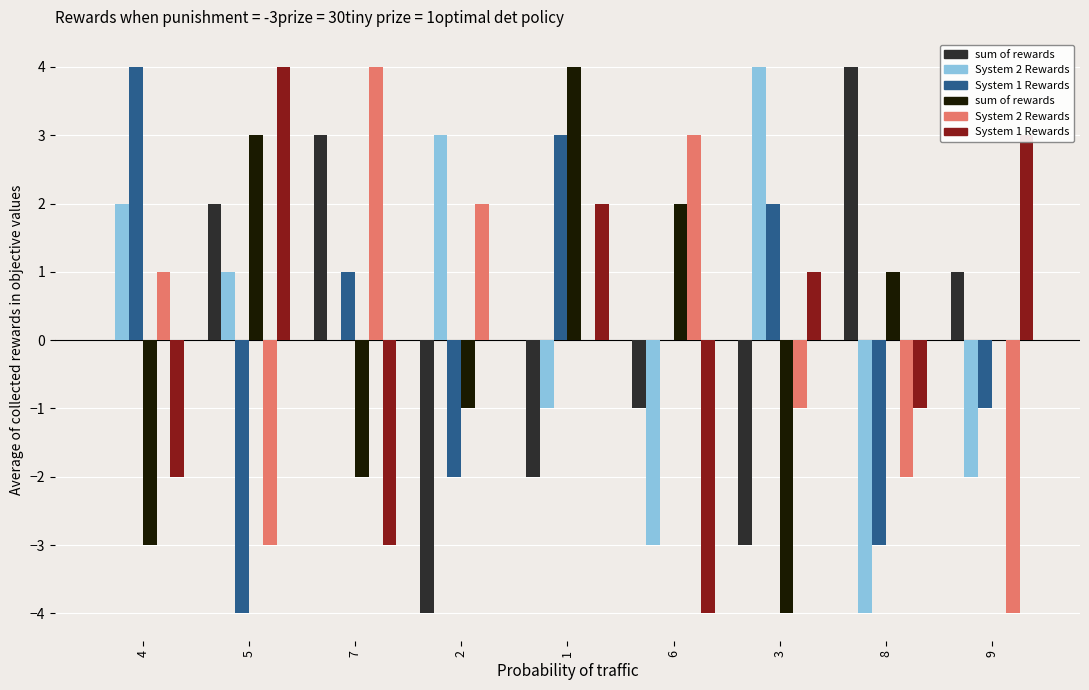

Which series has the widest spread of values?

sum of rewards